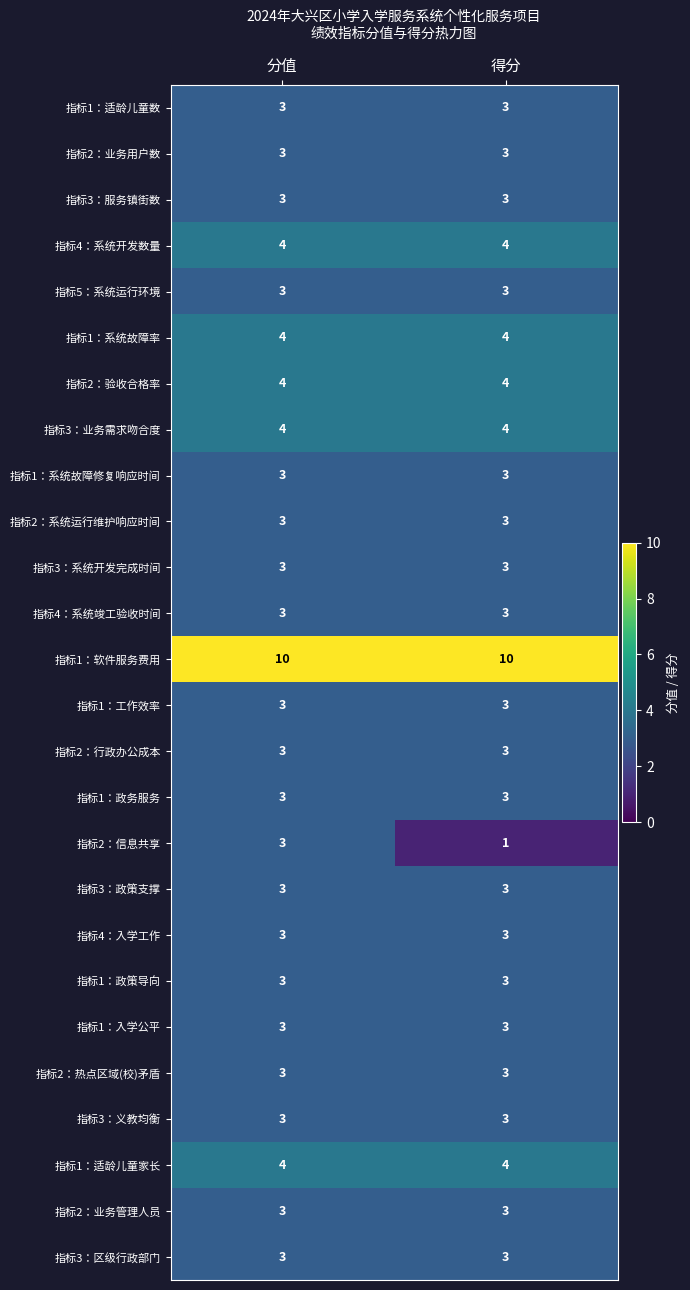

What is the sum of the 指标2：行政办公成本 values at 分值 and 得分?

6